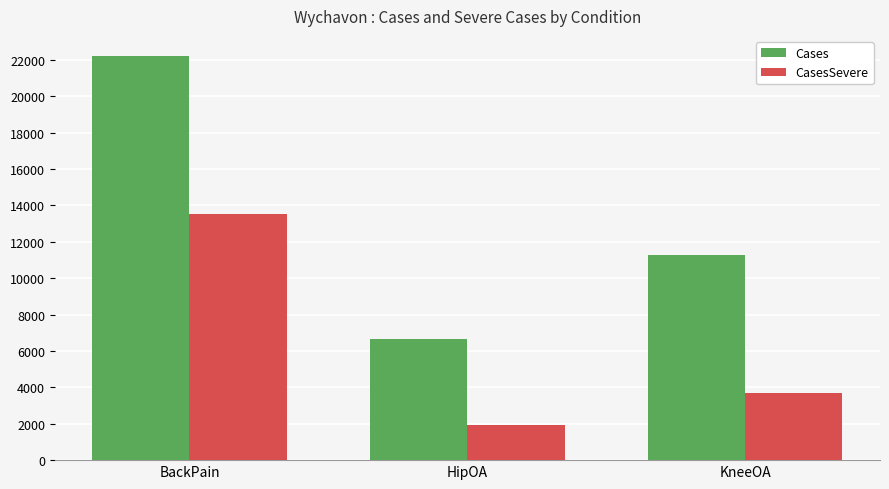

Rank the series by their average value, from highest to lowest.

Cases, CasesSevere